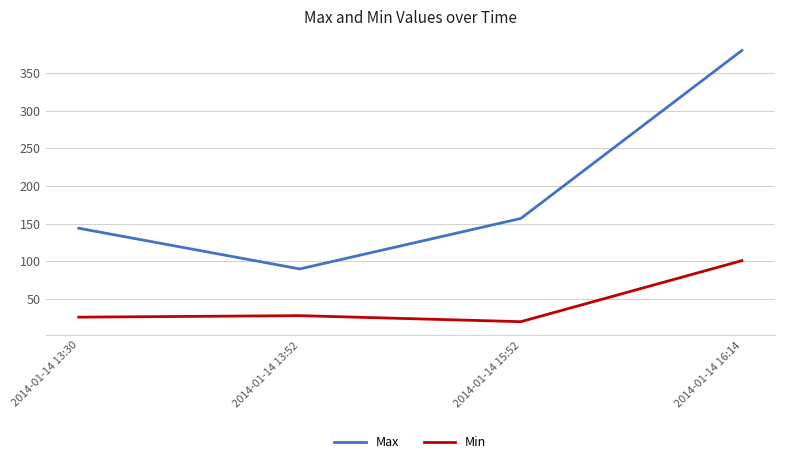

Reading left to right, transcribe all the data shown in this chart.

Max: 2014-01-14 13:30=144	2014-01-14 13:52=90	2014-01-14 15:52=157	2014-01-14 16:14=380
Min: 2014-01-14 13:30=26	2014-01-14 13:52=28	2014-01-14 15:52=20	2014-01-14 16:14=101